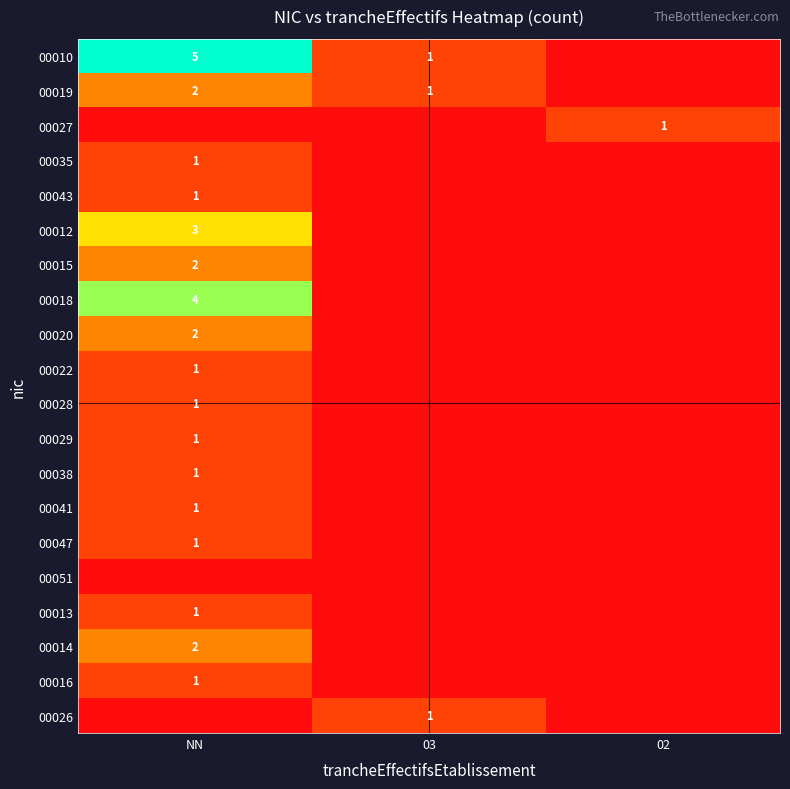

What is the spread (max minus min) of values at NN?

5